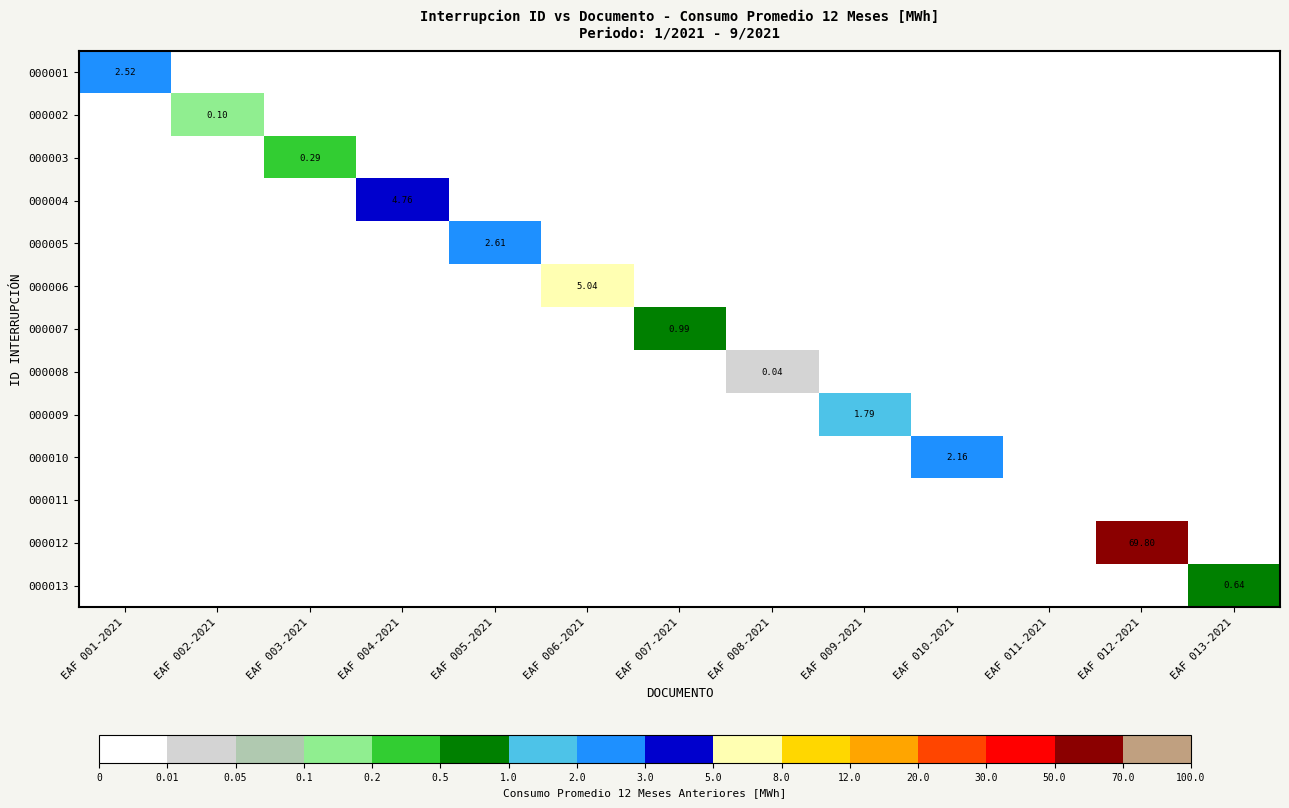

Rank the series at EAF 010-2021 from highest to lowest value.

000010, 000001, 000002, 000003, 000004, 000005, 000006, 000007, 000008, 000009, 000011, 000012, 000013